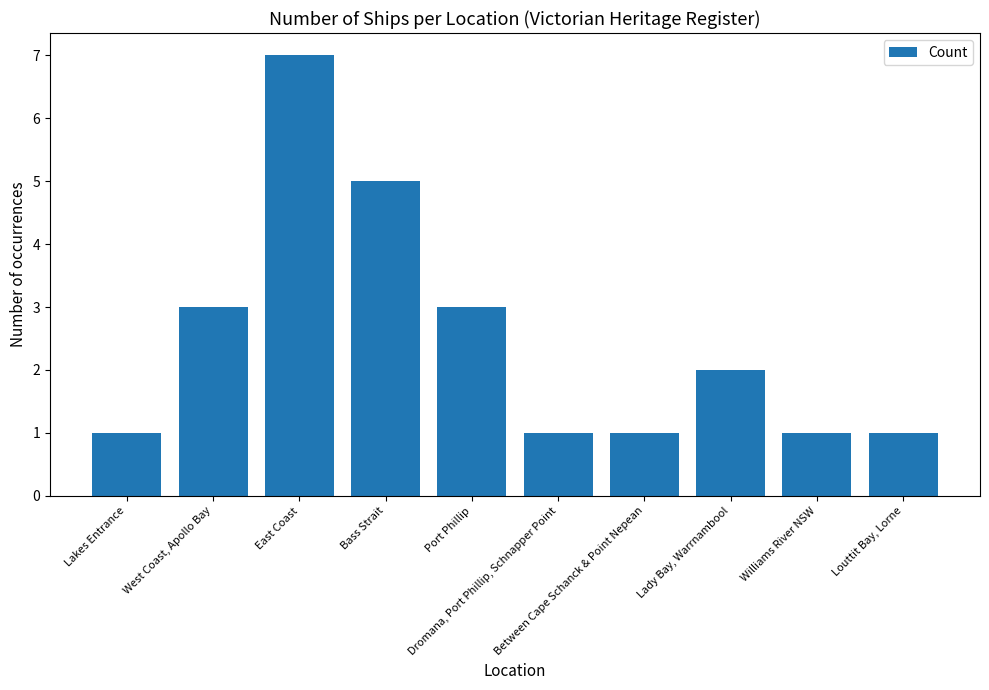

What is the greatest value displayed?

7